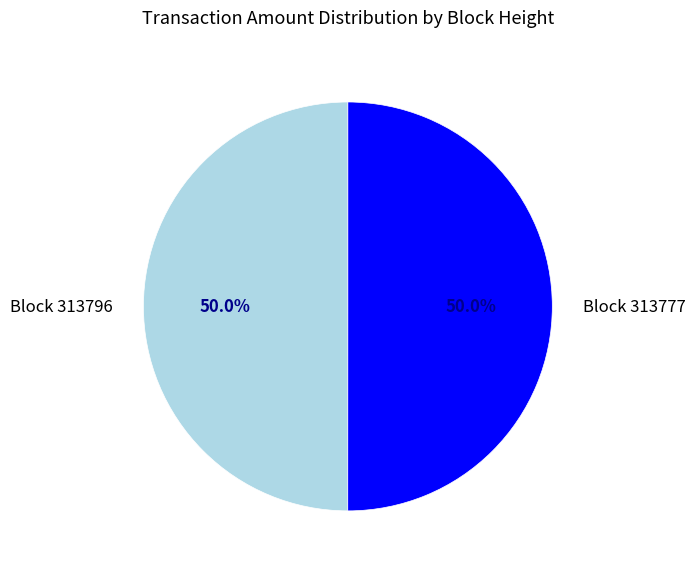

What is the majority slice?

313777